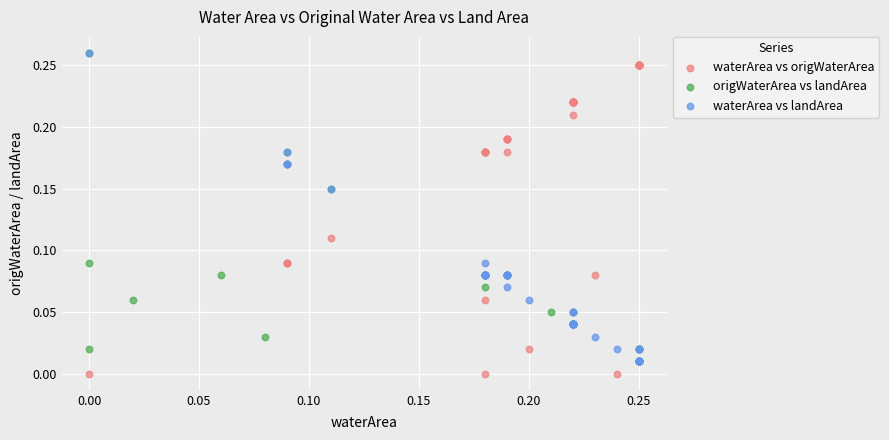

What are all the series names shown in the legend?

waterArea vs origWaterArea, origWaterArea vs landArea, waterArea vs landArea